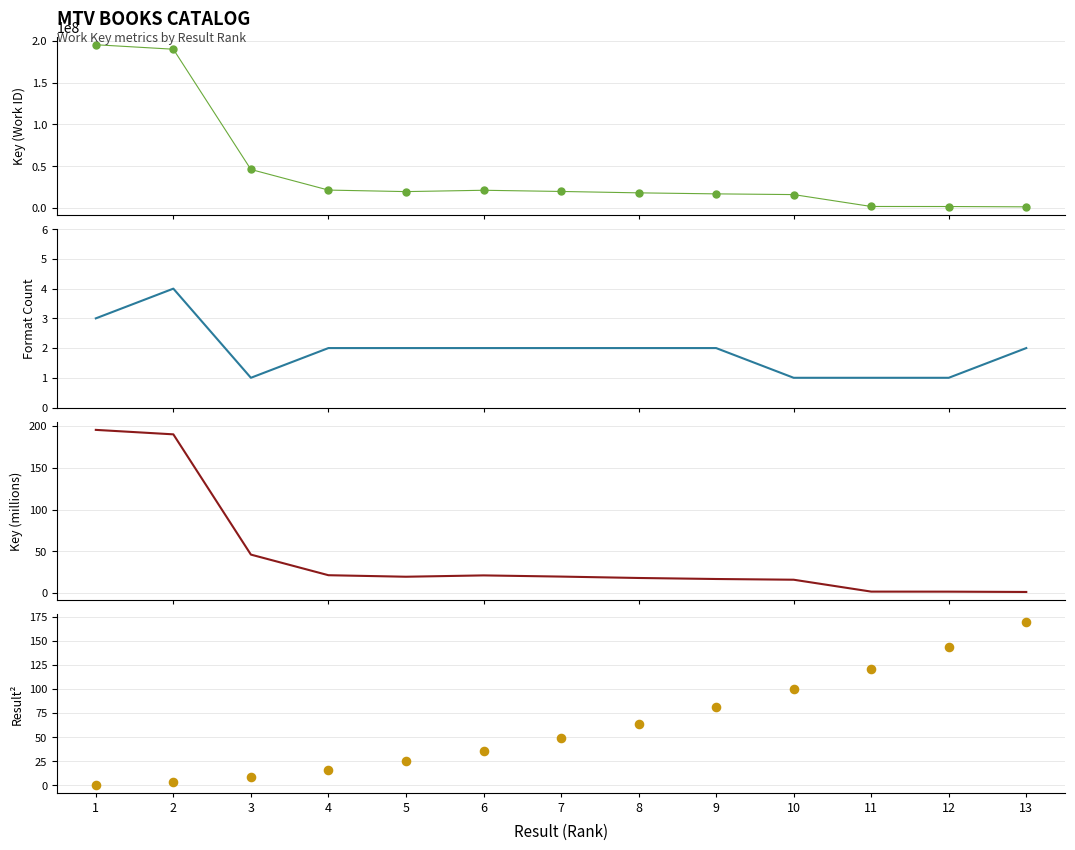

What are all the series names shown in the legend?

Key, Format Count, Key (millions), Result^2